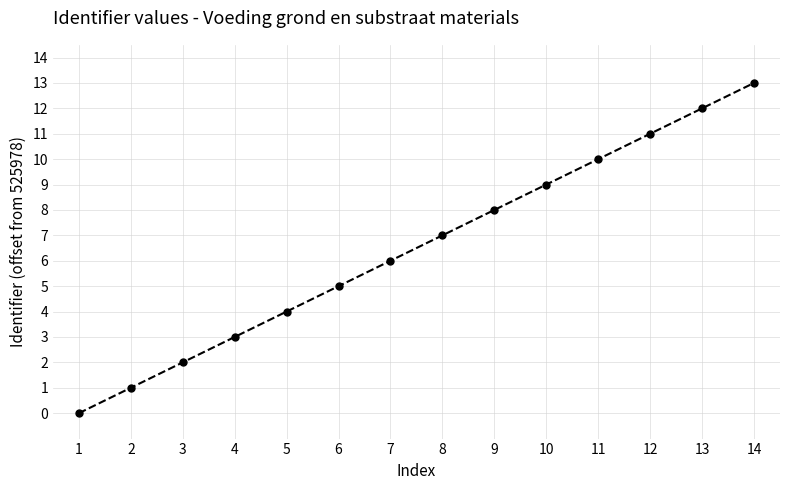

What is the change in value from 2 to 5?

+3